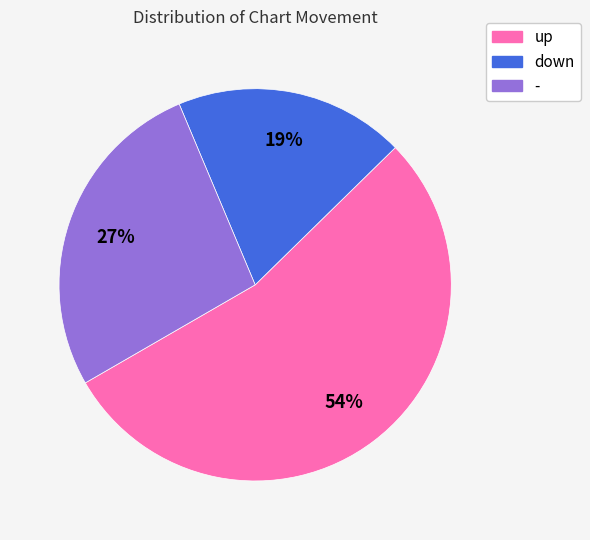

To the nearest percent, what portion does up represent?

54%